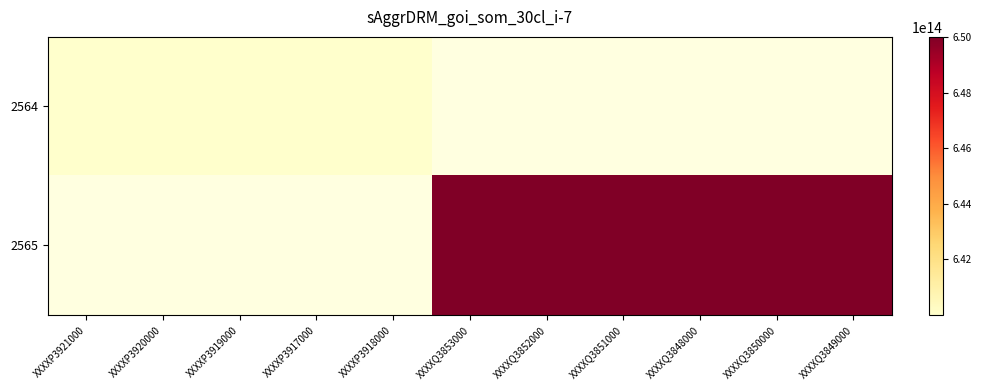

The 2565 series shows 207046465927686.4 at XXXXQ3852000. True or false?

False